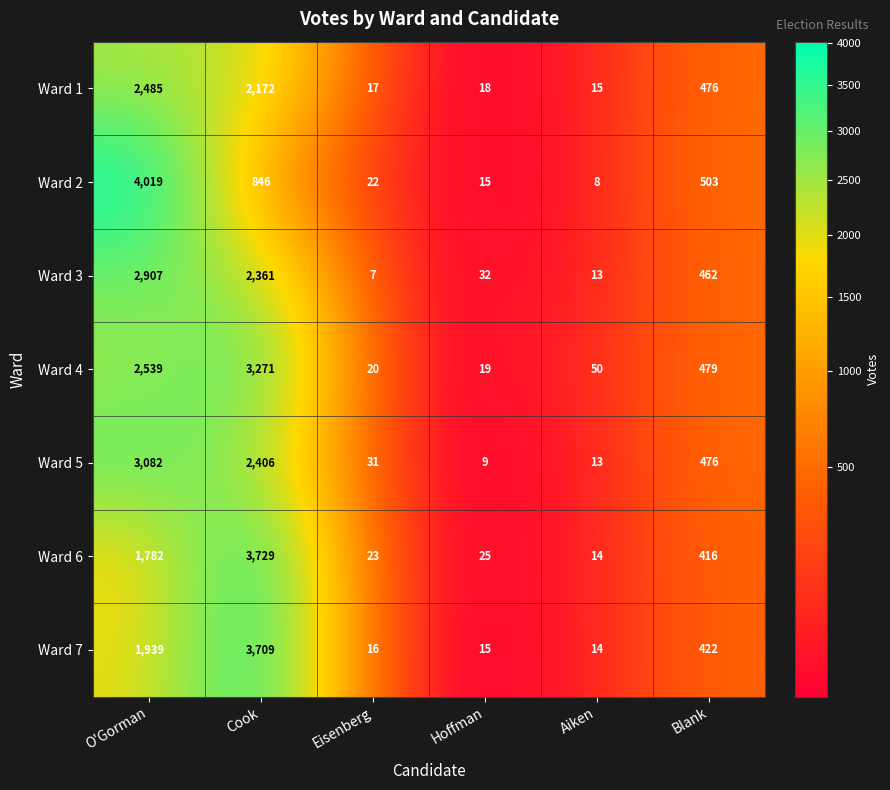

At which category does the chart reach its minimum across all series?

Eisenberg